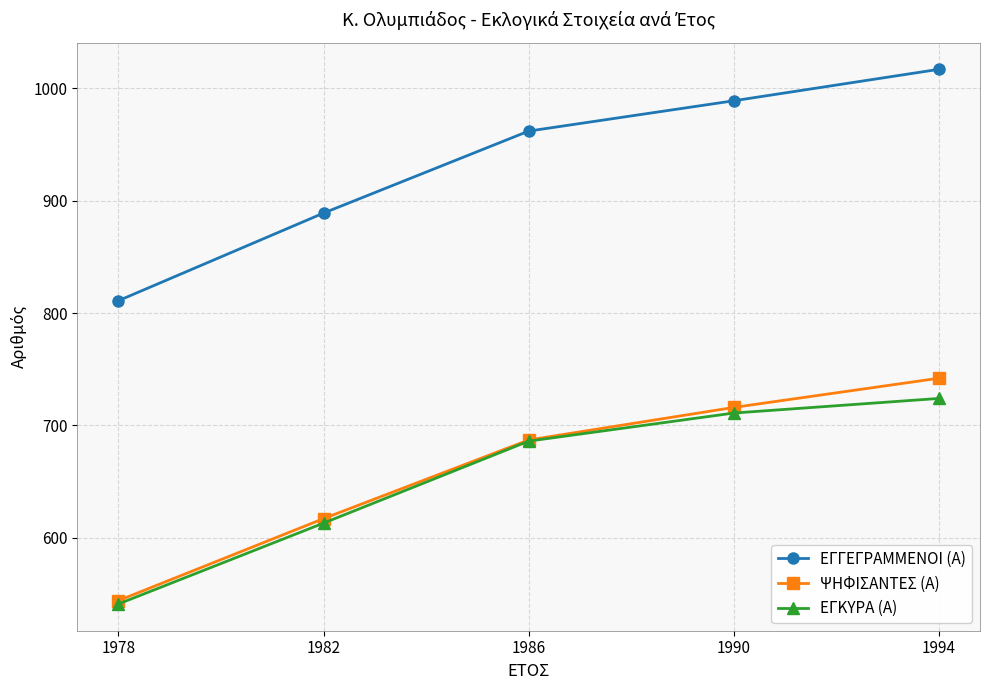

Reading left to right, list all the values displayed in this chart.

ΕΓΓΕΓΡΑΜΜΕΝΟΙ (Α): 1978=811	1982=889	1986=962	1990=989	1994=1017
ΨΗΦΙΣΑΝΤΕΣ (Α): 1978=544	1982=617	1986=687	1990=716	1994=742
ΕΓΚΥΡΑ (Α): 1978=541	1982=613	1986=686	1990=711	1994=724